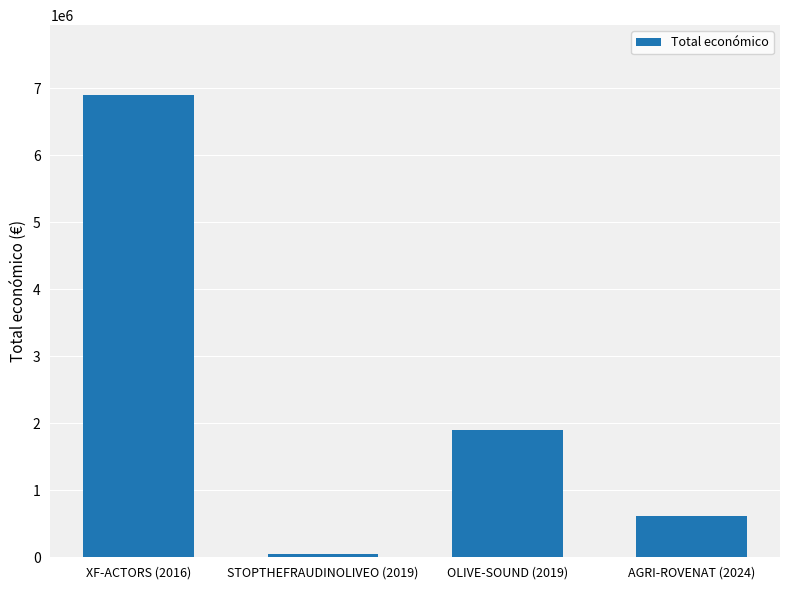

Reading left to right, extract all data points from this chart.

XF-ACTORS (2016)=6903000	STOPTHEFRAUDINOLIVEO (2019)=50000	OLIVE-SOUND (2019)=1895856	AGRI-ROVENAT (2024)=615375